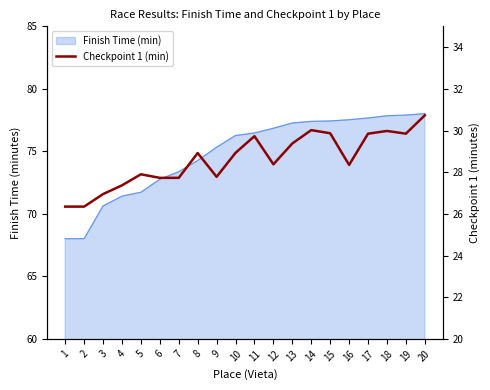

The value at 12 is 37.4. True or false?

False